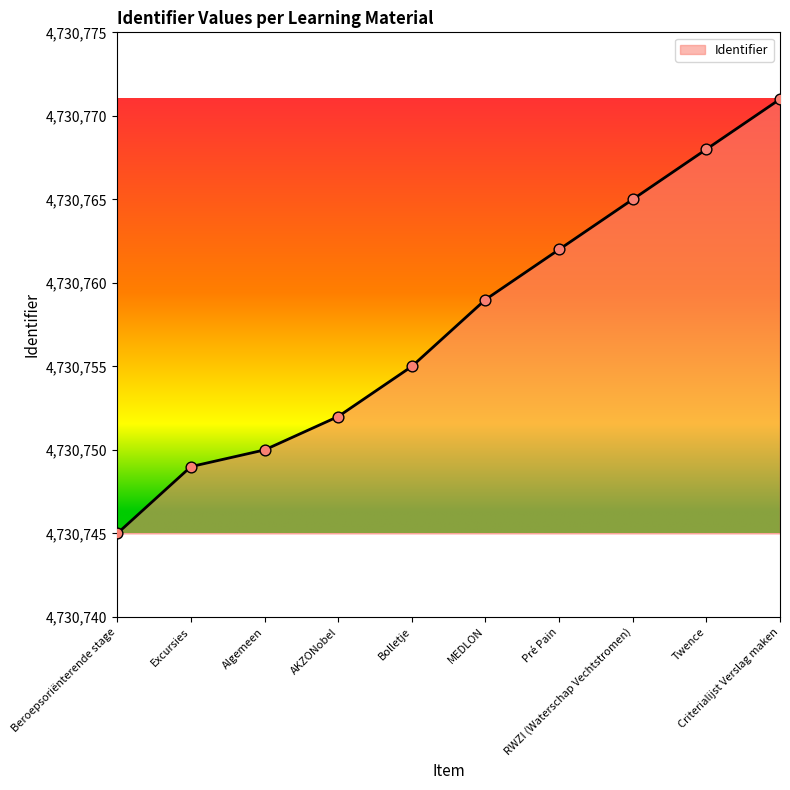

What is the change in value from AKZONobel to Pré Pain?

+10